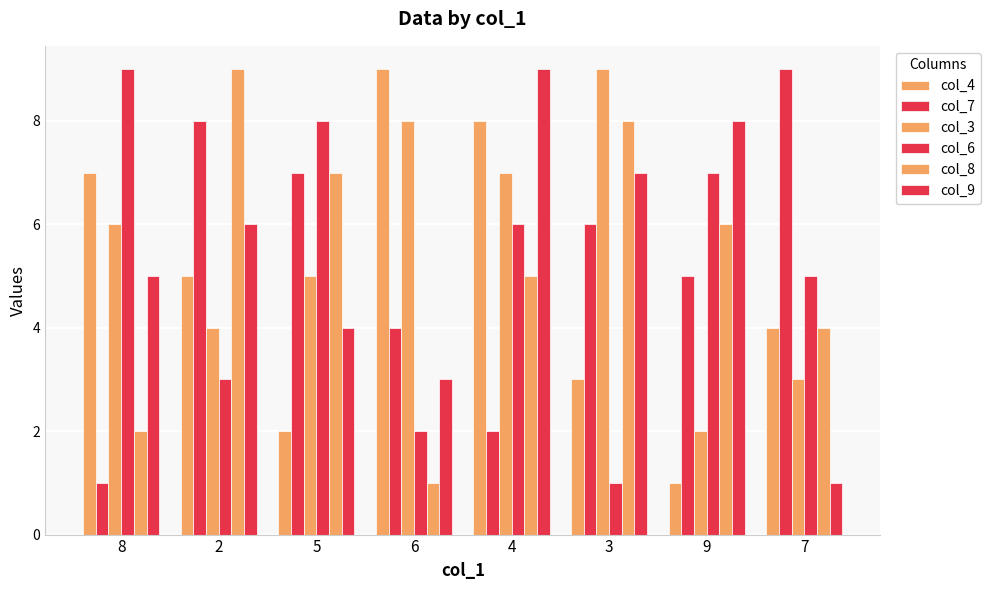

Are the bars grouped side by side (vs. stacked)?

Yes